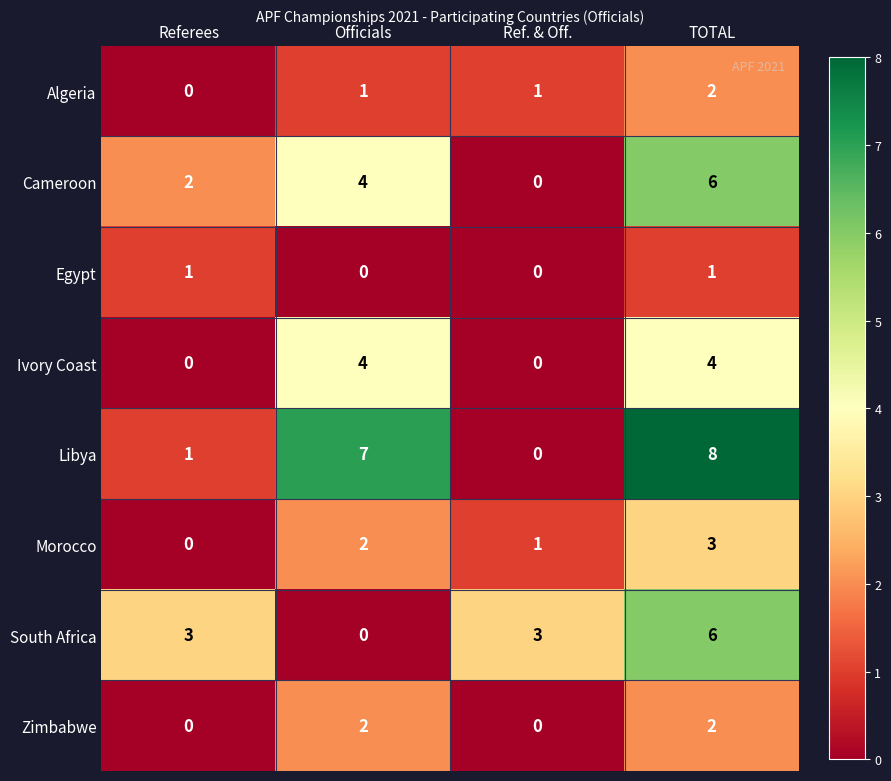

What is the approximate value of Ivory Coast at Officials?

4